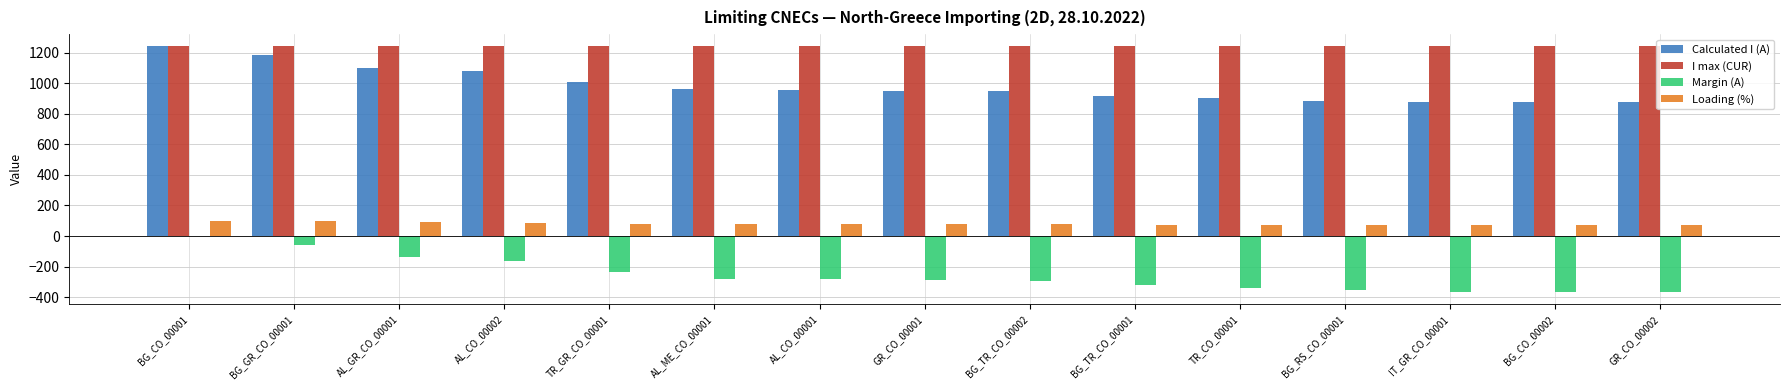

What is the sum of all Loading (%) values?

1190